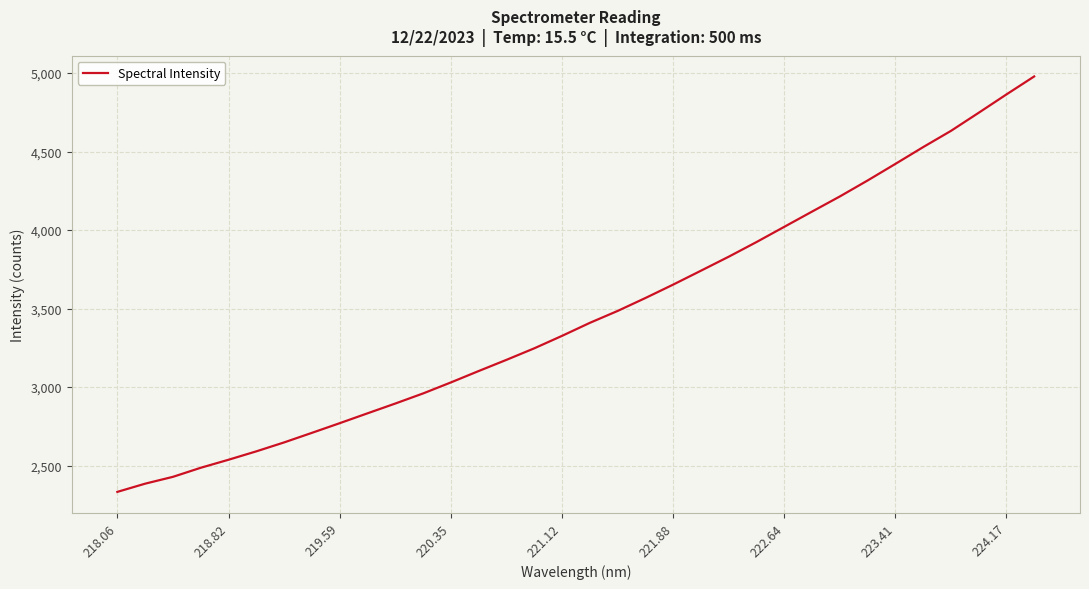

What is the sum of all values?

117903.4